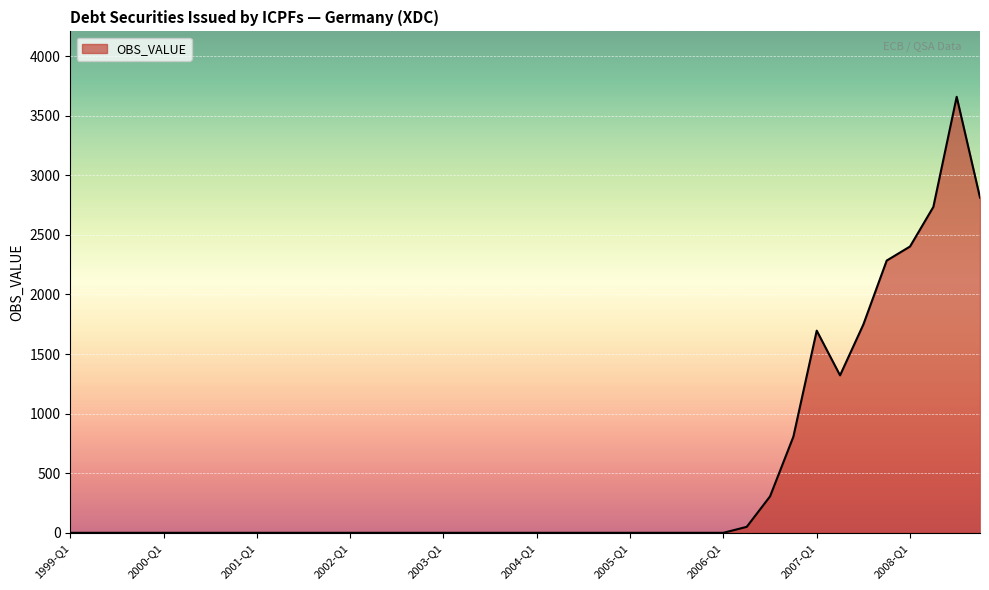

What is the greatest value displayed?

3658